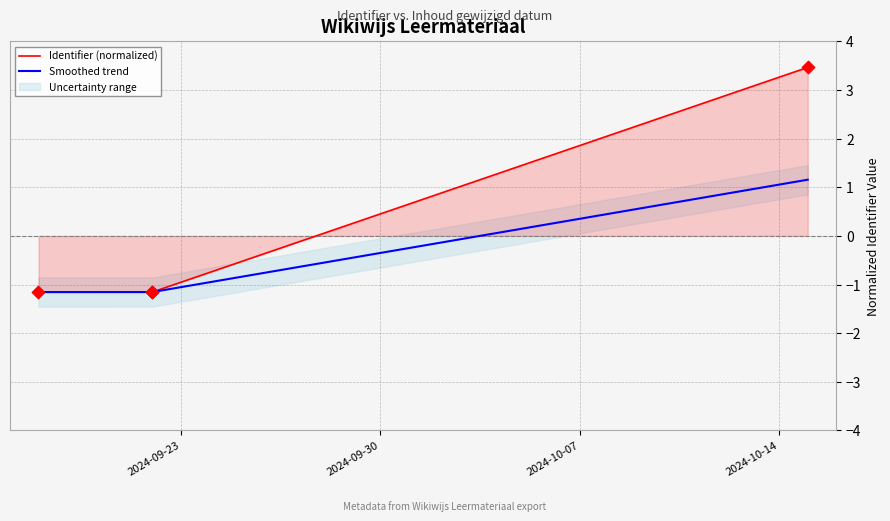

Which series contains the highest Y value?

Identifier (normalized)